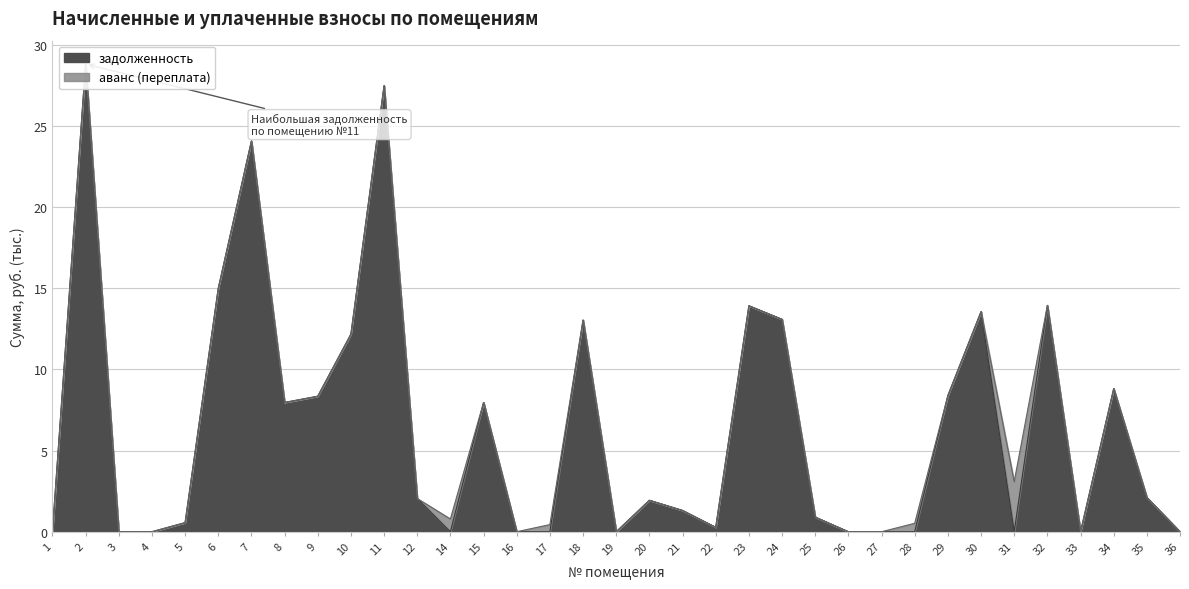

Which category has the lowest value across all series?

1